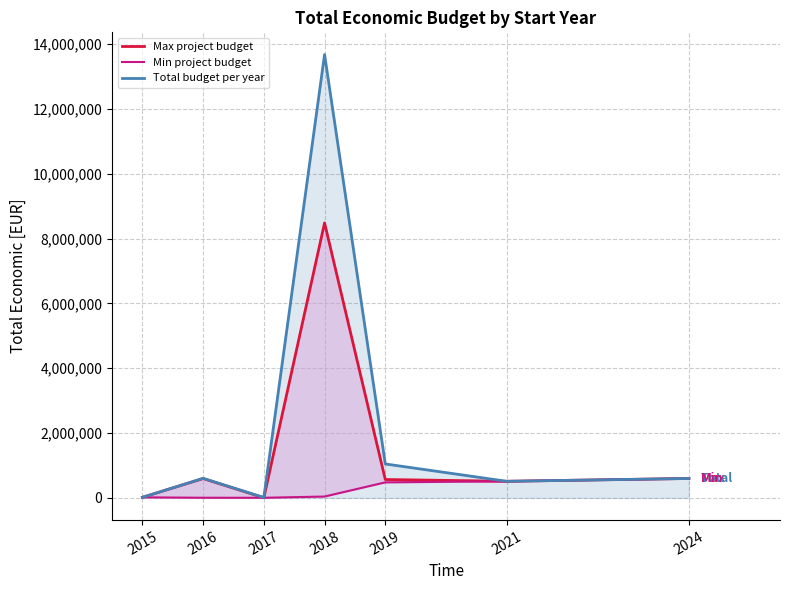

What is the sum of the Total budget per year values at 2017 and 2015?

32600